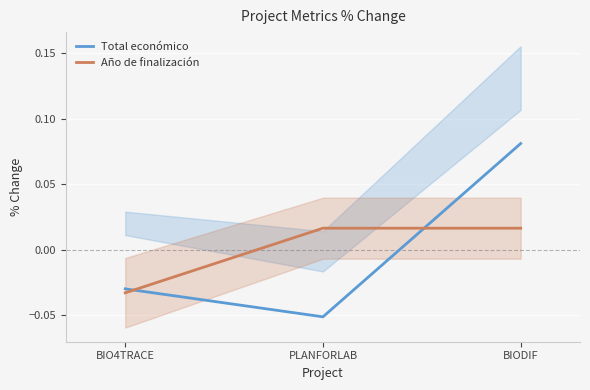

At which category is the sum across all series the highest?

BIODIF